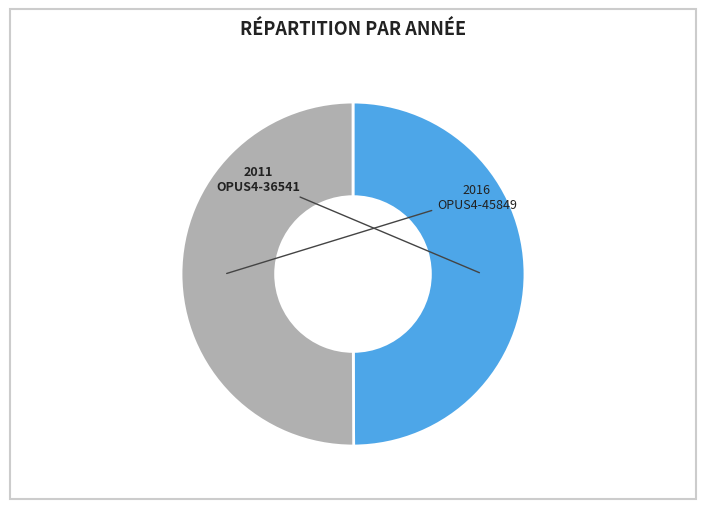

Is the sum of OPUS4-36541 and OPUS4-45849 greater than half?

Yes